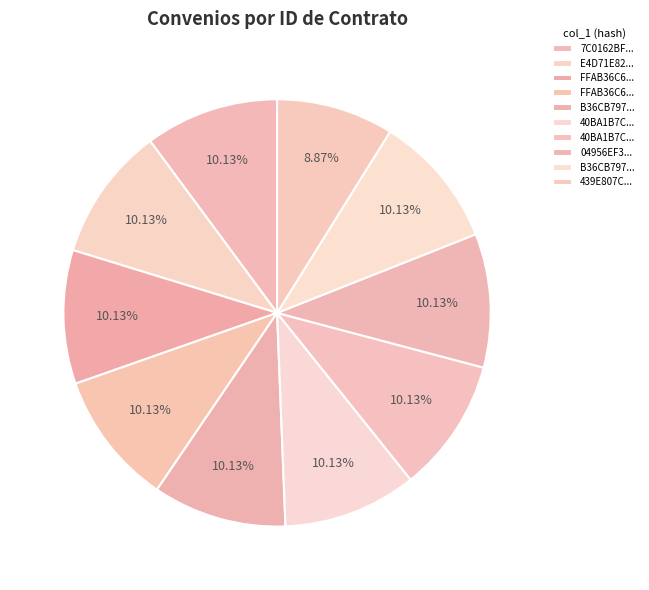

Count the number of slices in the pie.

10